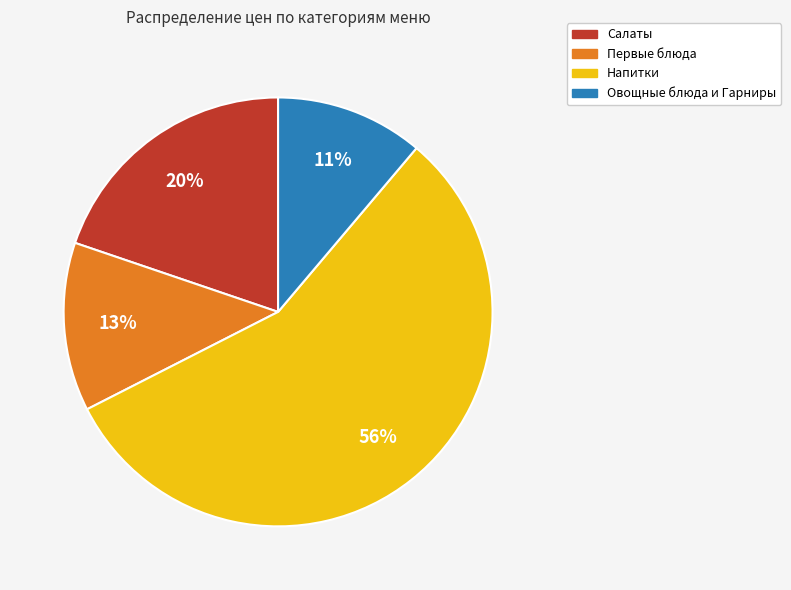

Is it true that Овощные блюда и Гарниры is 19% of the pie?

False